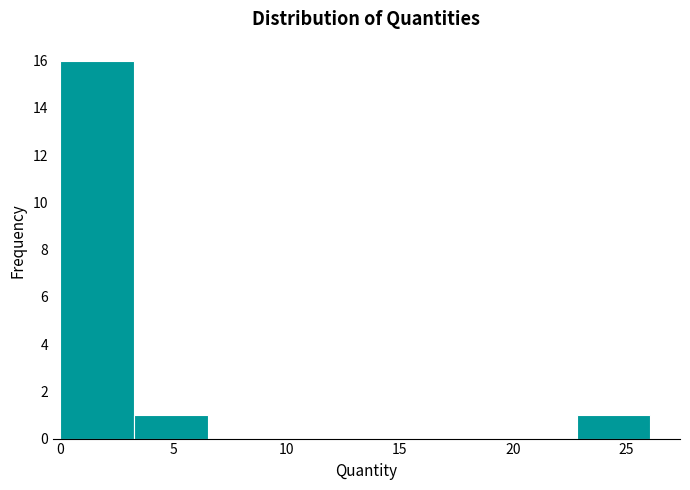

Reading left to right, transcribe this chart: for each bar, give the range it covers on the x-axis and its height. Neither the bar edges nor the heights are printed on the chart, so give them approximately, as read against the axes.

0.0 to 3.5: 16
3.5 to 6.5: 1
6.5 to 10.0: 0
10.0 to 13.0: 0
13.0 to 16.5: 0
16.5 to 19.5: 0
19.5 to 23.0: 0
23.0 to 26.0: 1